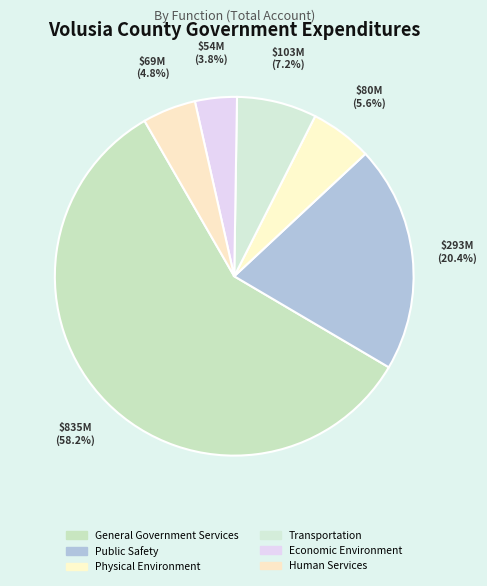

Which category has the biggest portion of the pie?

General Government Services